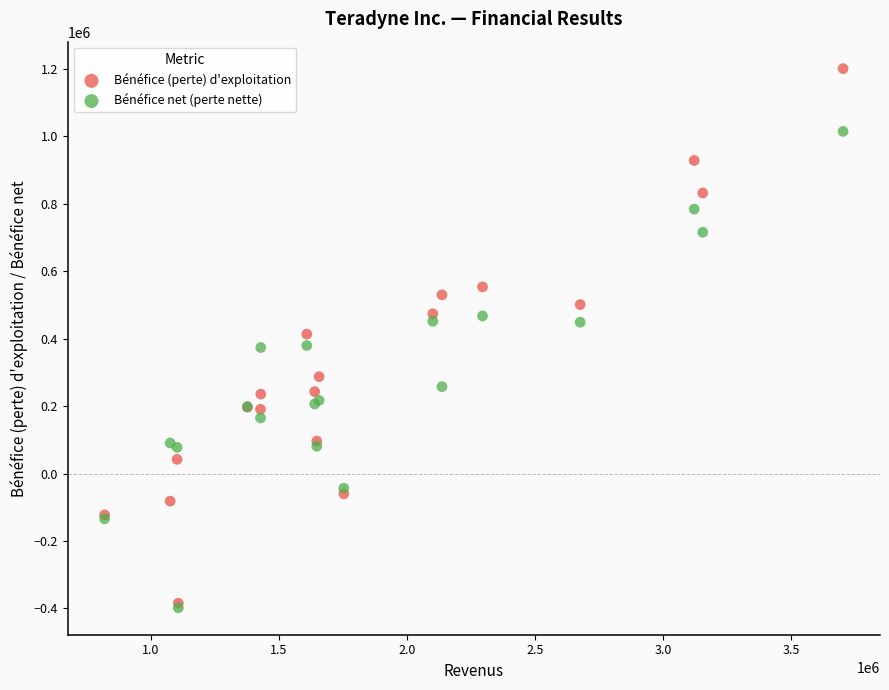

In the Bénéfice net (perte nette) series, what Y value is closest to 308377?

257692